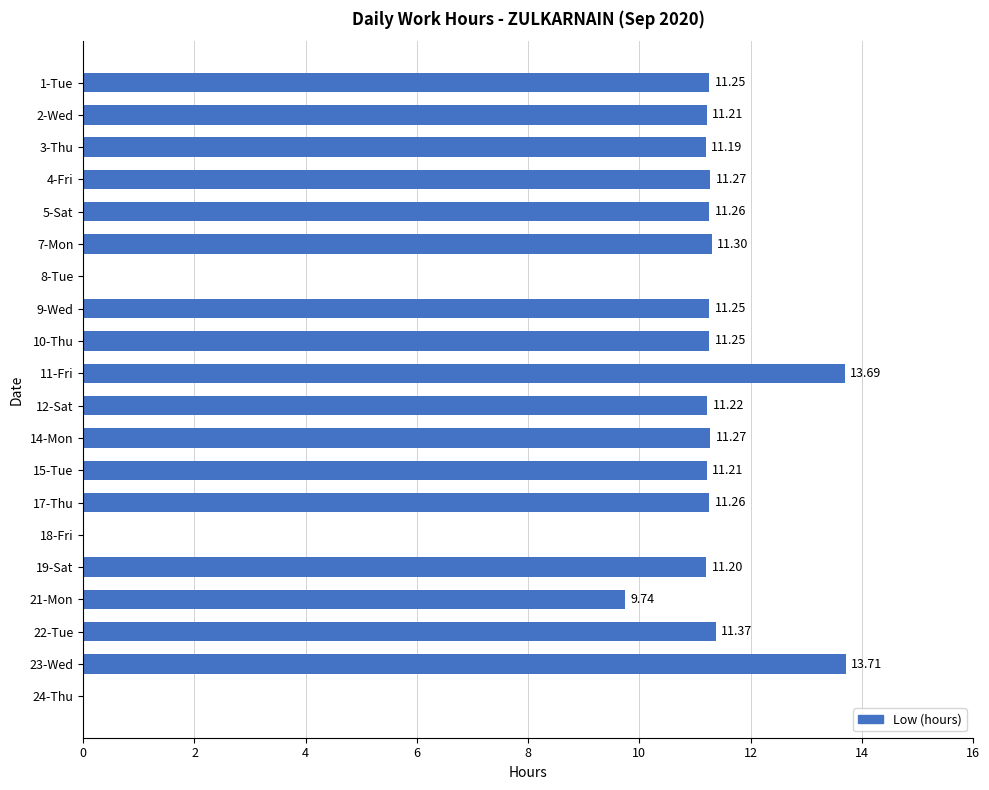

Count the number of data series in this chart.

1